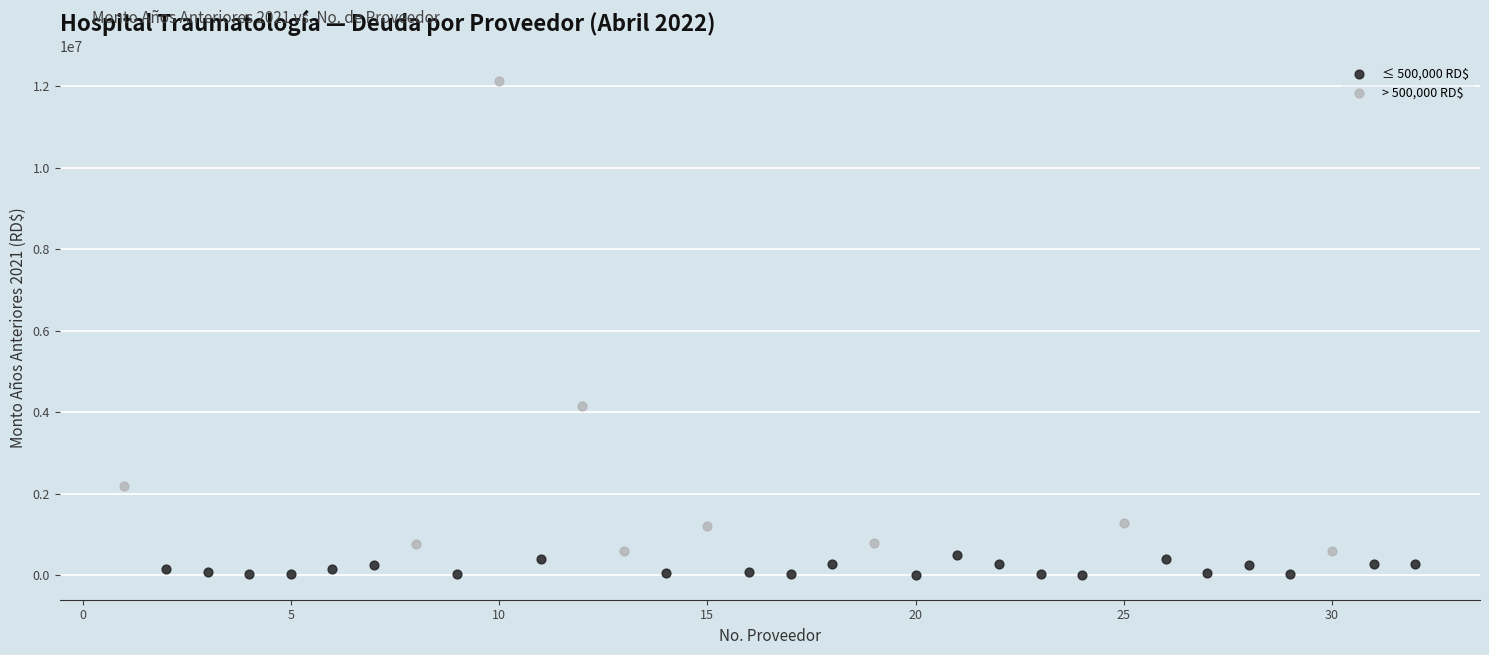

Which series contains the highest Y value?

> 500,000 RD$